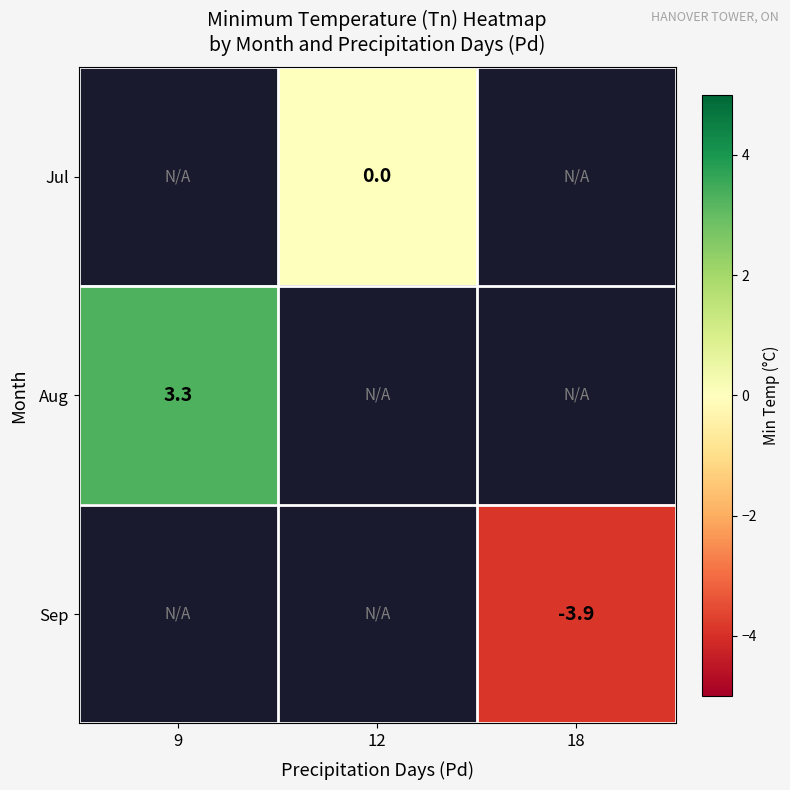

Is it true that Aug equals 3.3 at 9?

True